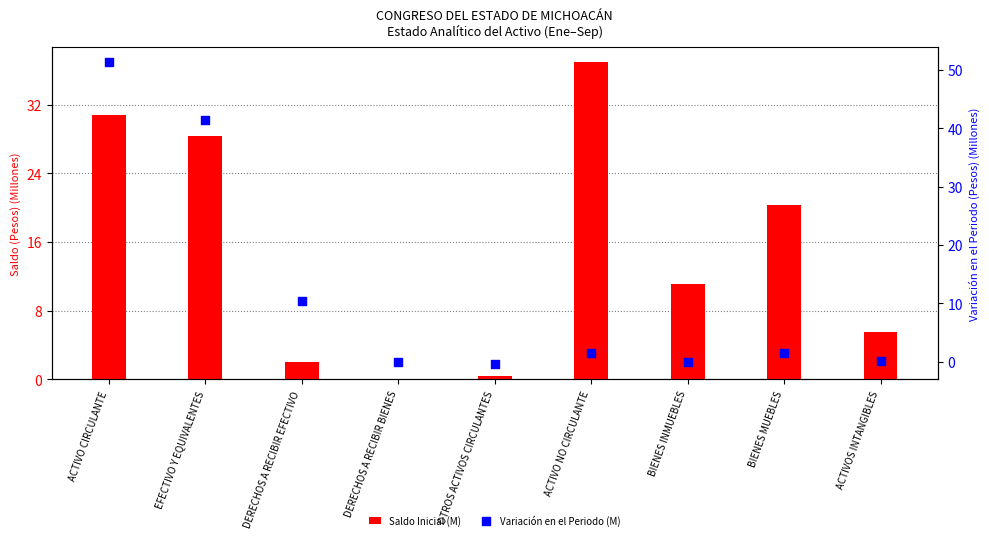

Which series has the largest total across all categories?

Saldo Inicial (M)